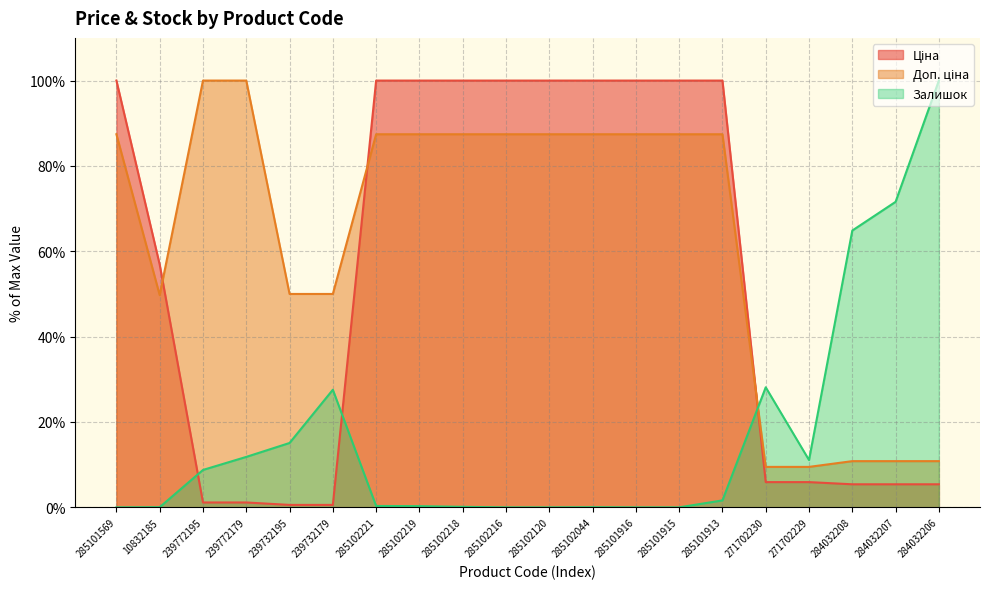

What are all the series names shown in the legend?

Ціна, Доп. ціна, Залишок